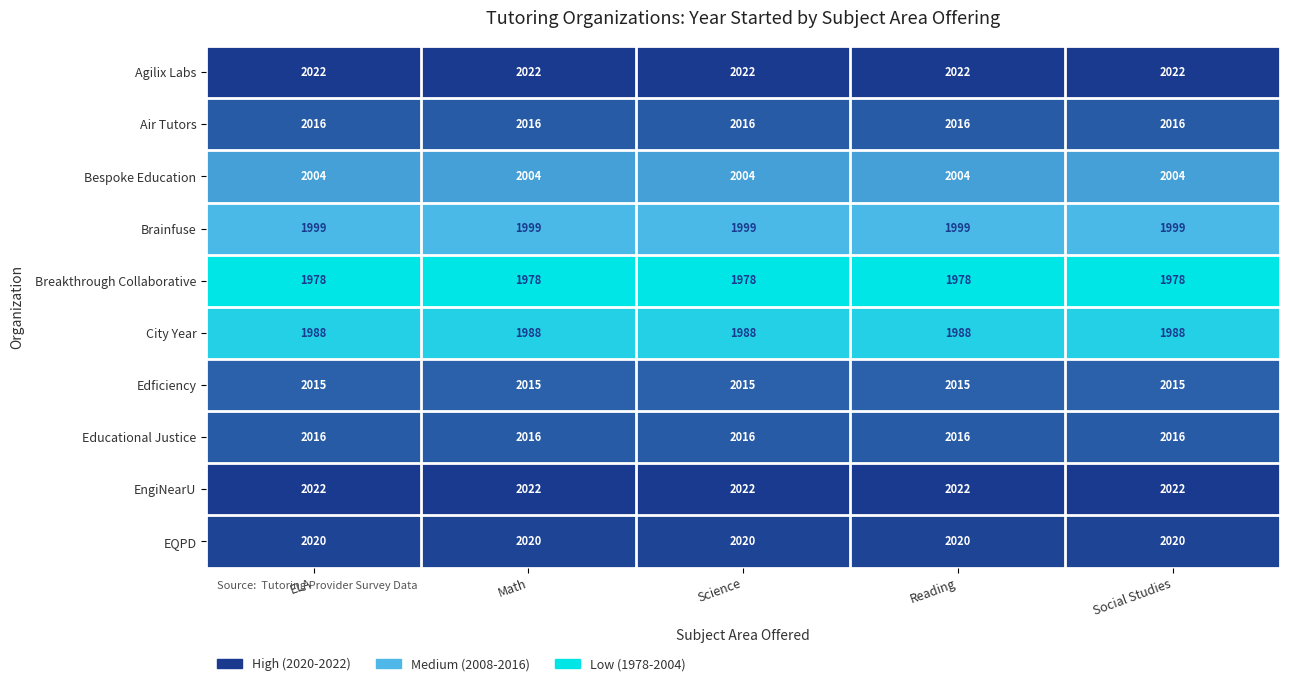

The value of Bespoke Education at Math is 675. True or false?

False